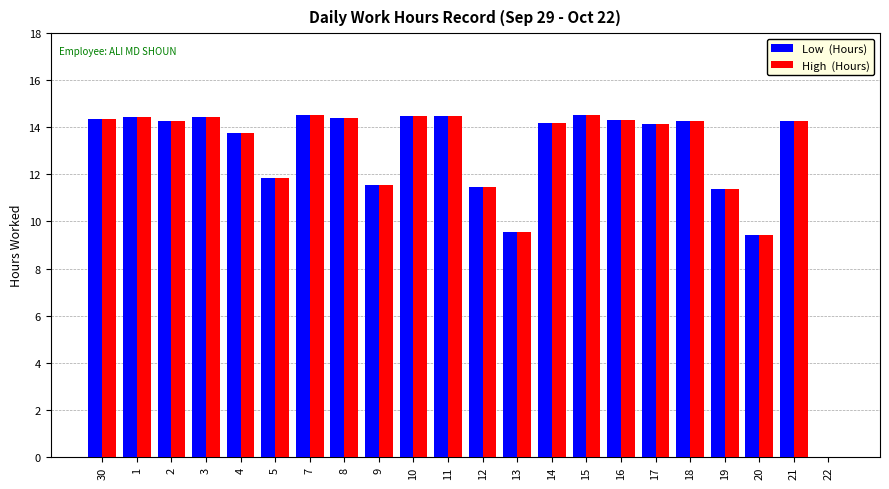

What is the maximum value shown in the chart?

14.5